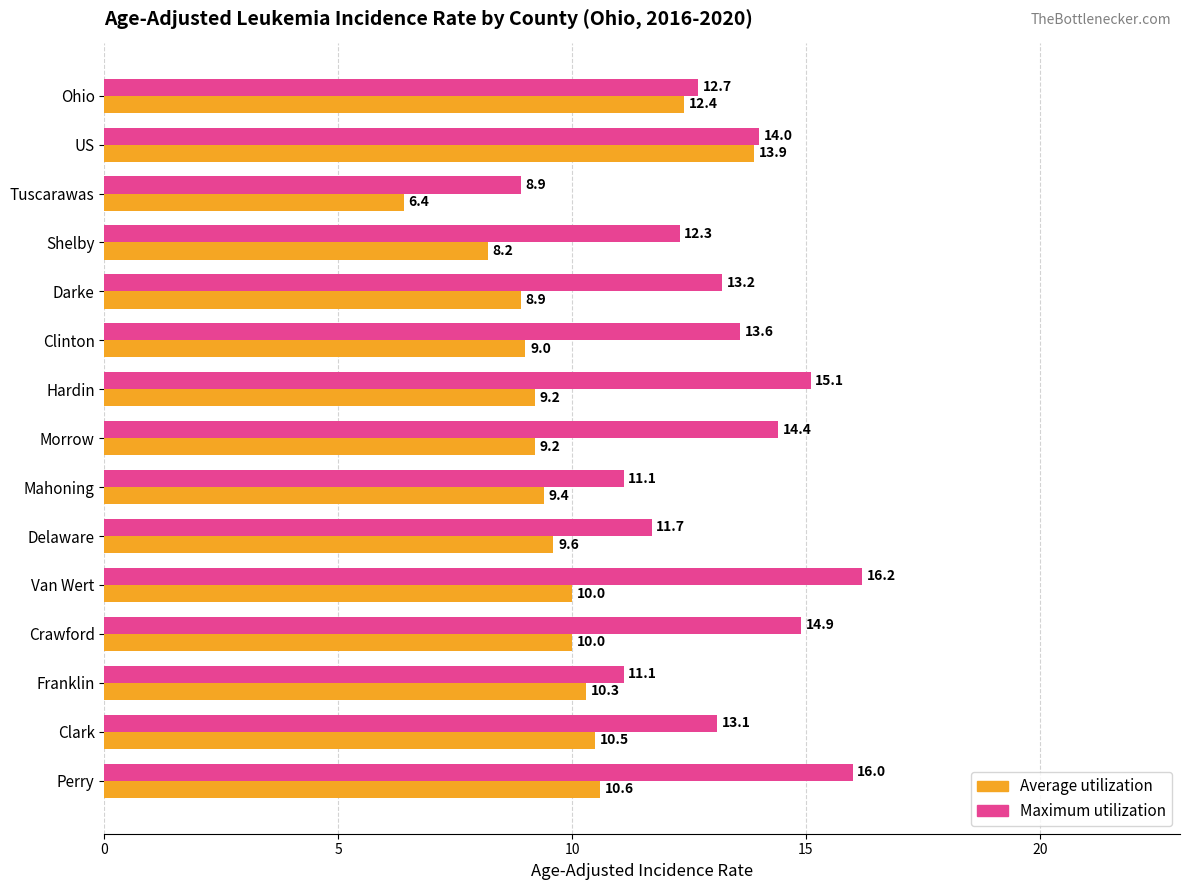

Rank the series by their average value, from lowest to highest.

Average utilization, Maximum utilization